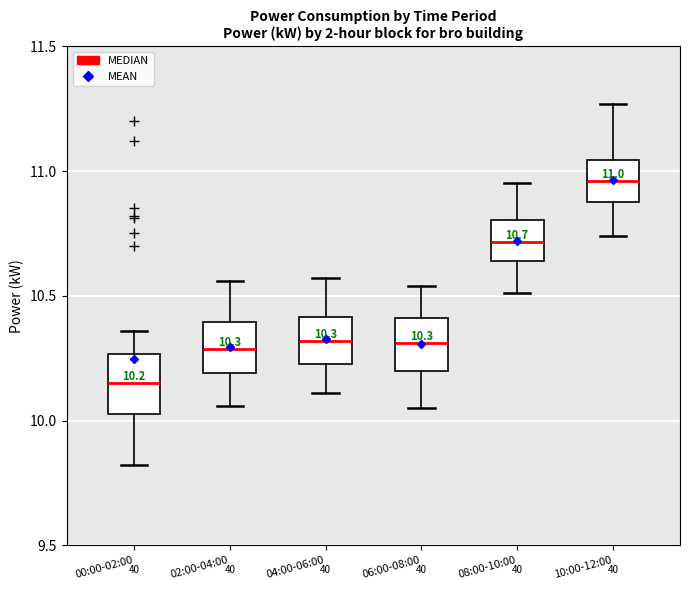

Which box's median line is the lowest?

00:00-02:00